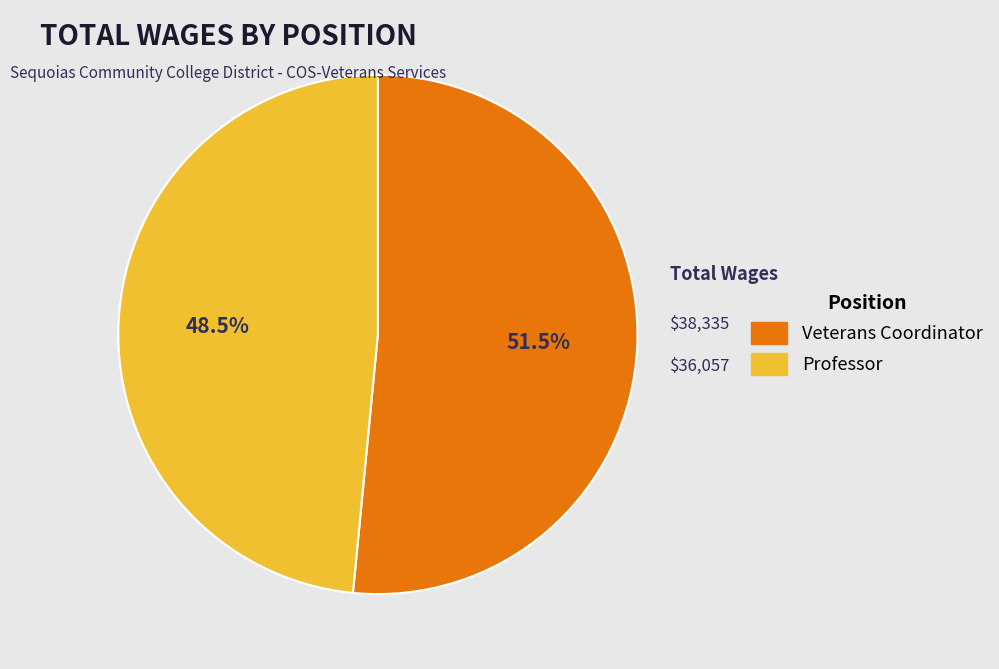

Between Veterans Coordinator and Professor, which is larger?

Veterans Coordinator